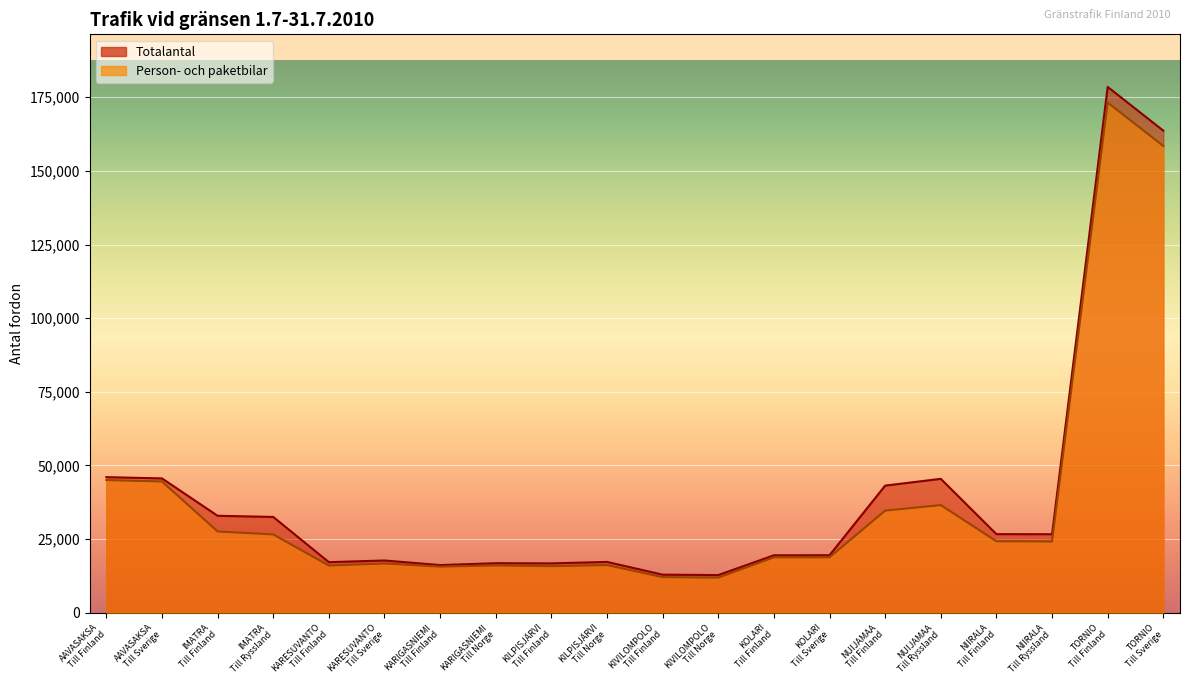

At how many categories does at least one series exceed 151359?

2